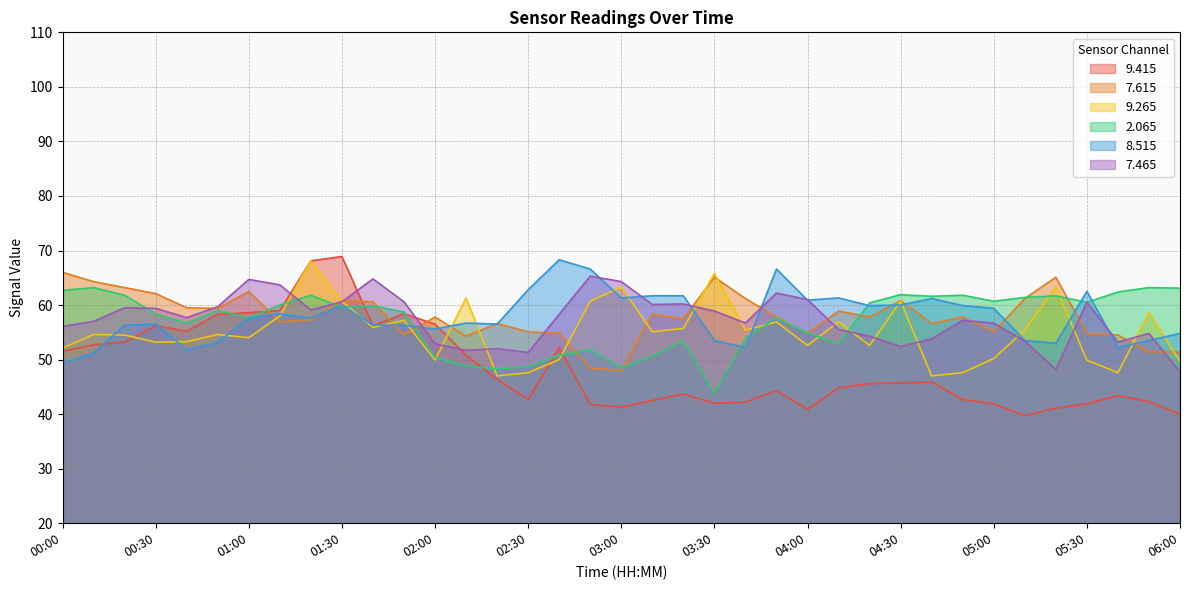

What is the highest value of the   7.465 series?

65.3